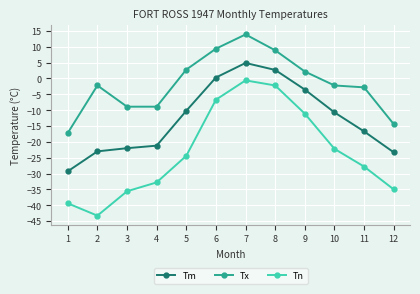

True or false: Tm has more than 0 interior local peaks.

True